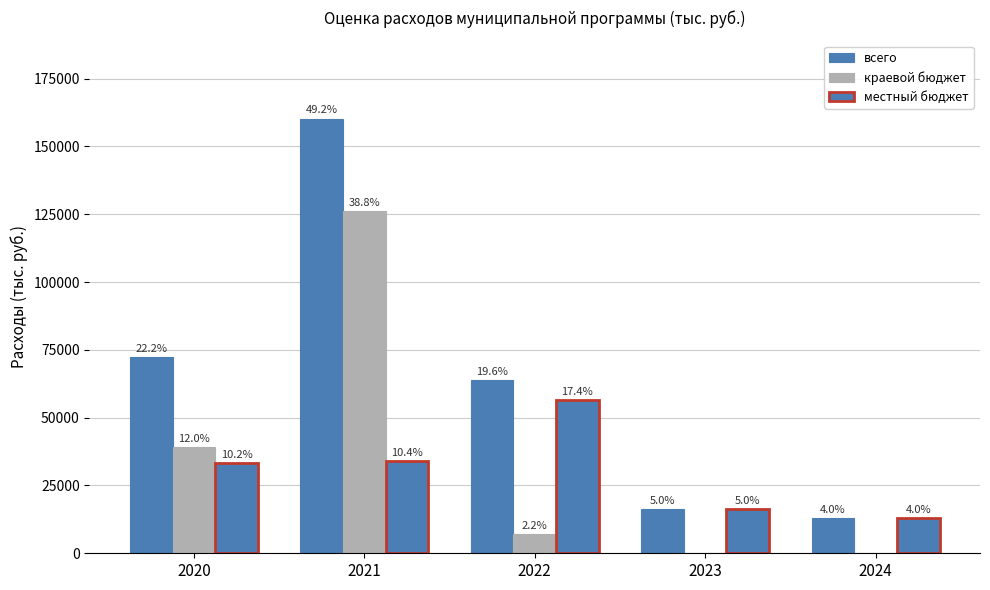

Does the chart contain stacked bars?

No